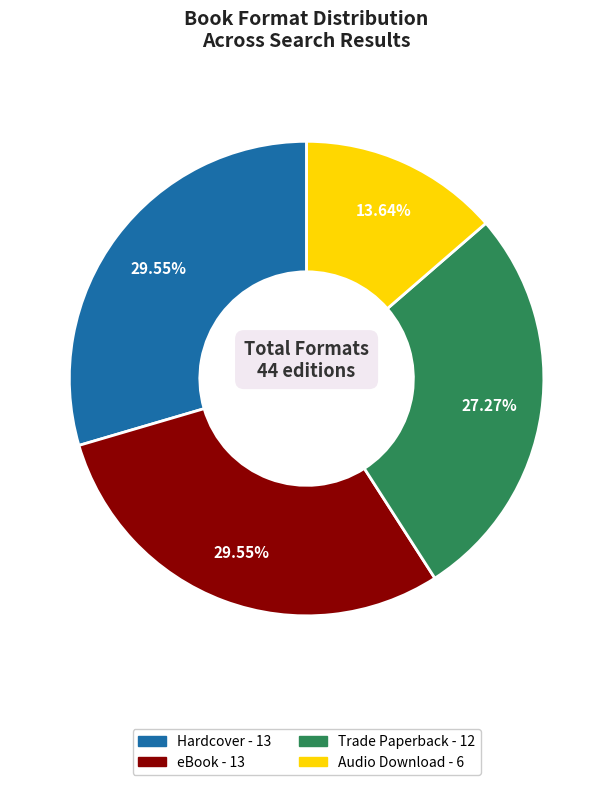

What is the ratio of the value at Hardcover to the value at Audio Download?

2.2